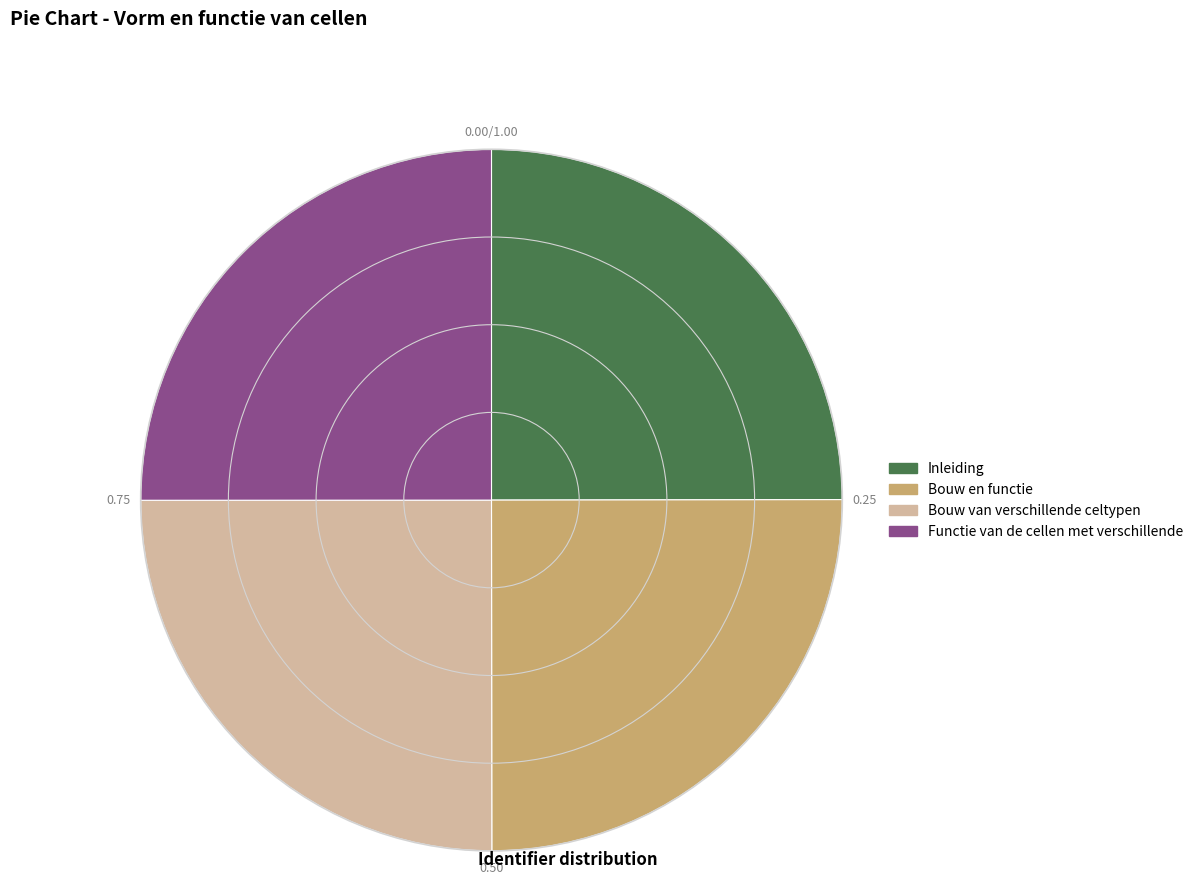

Is Bouw van verschillende celtypen the majority of the pie?

No